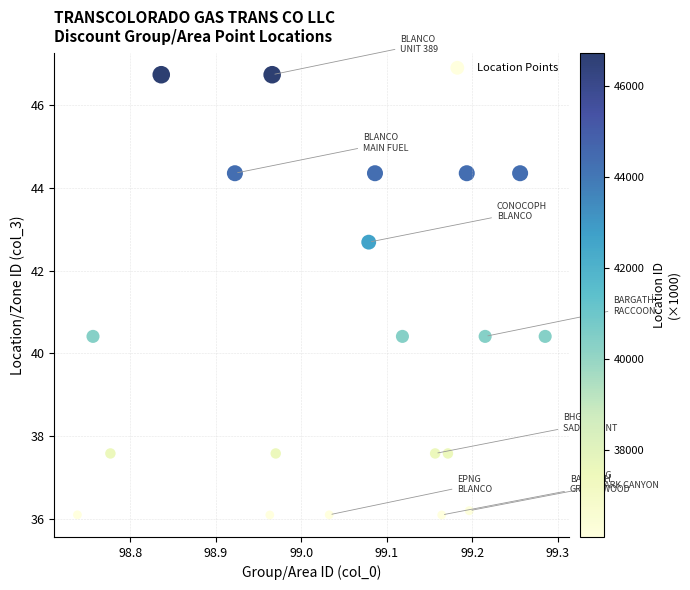

What is the range of Y values (max minus min)?

10.6